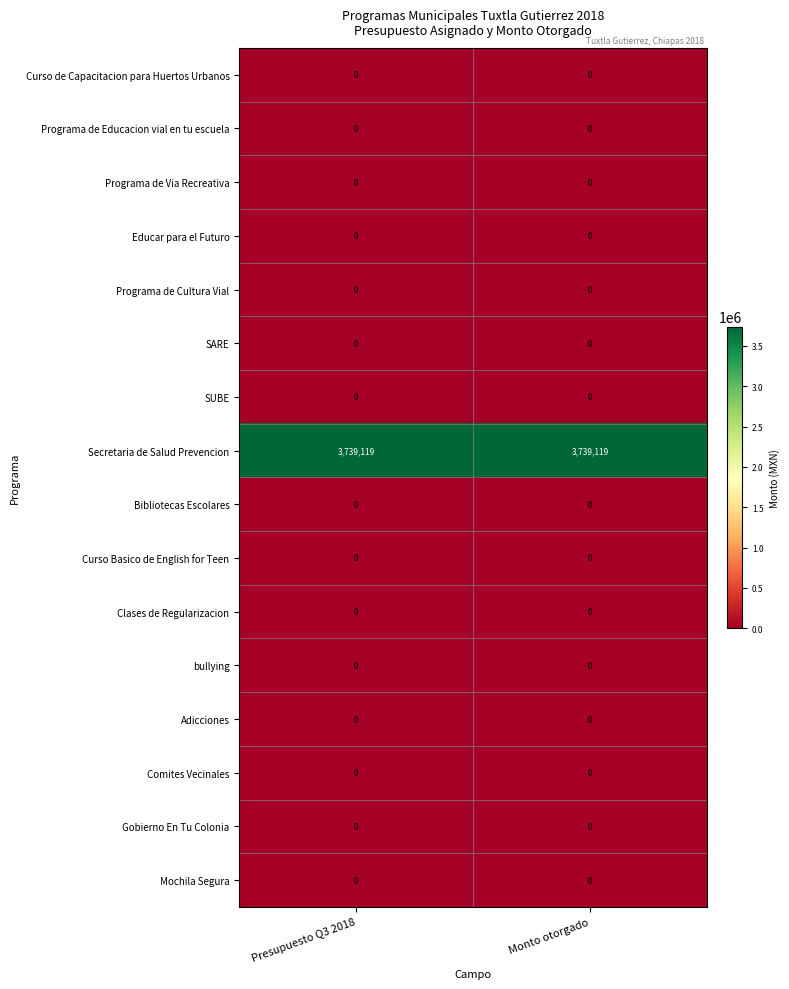

What is the spread (max minus min) of values at Presupuesto Q3 2018?

3739119